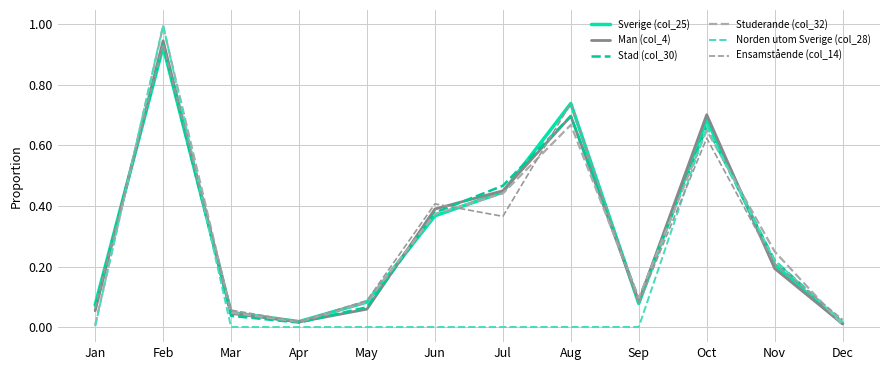

Is this an area chart (filled region under the line)?

No